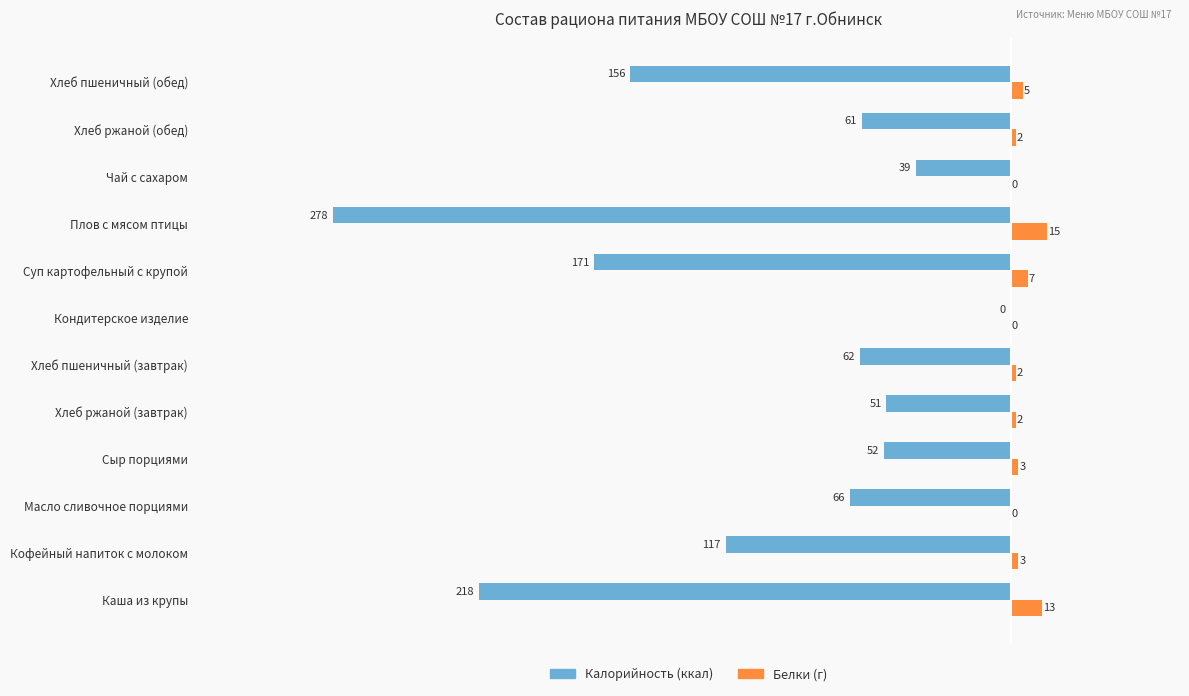

What is the total value across all series at Кофейный напиток с молоком?

-114